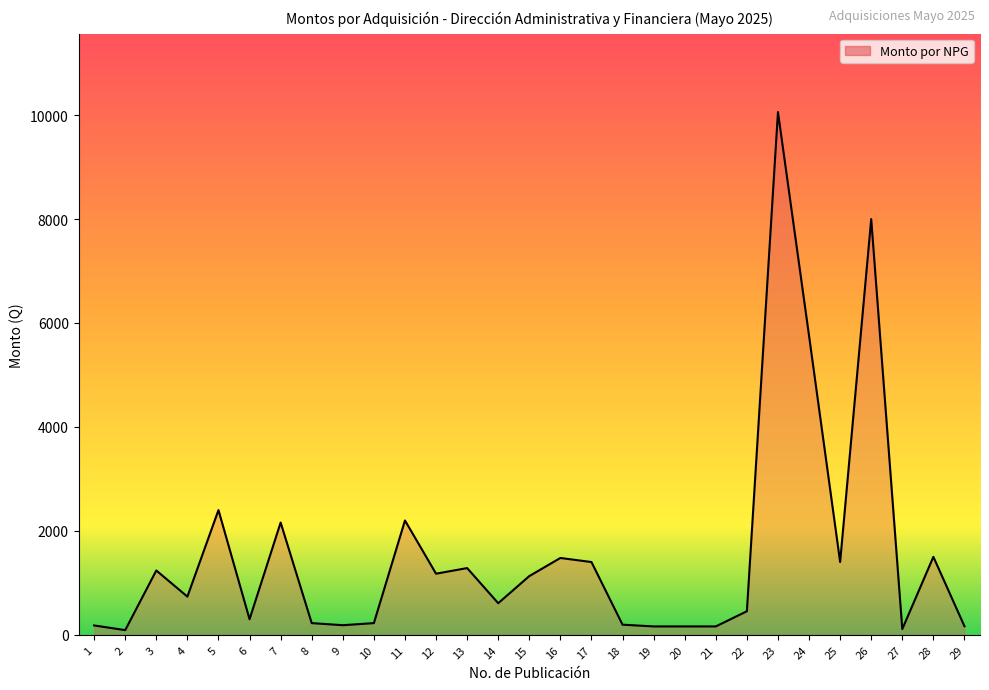

The chart shows a value of 1284.0 at 13. True or false?

True